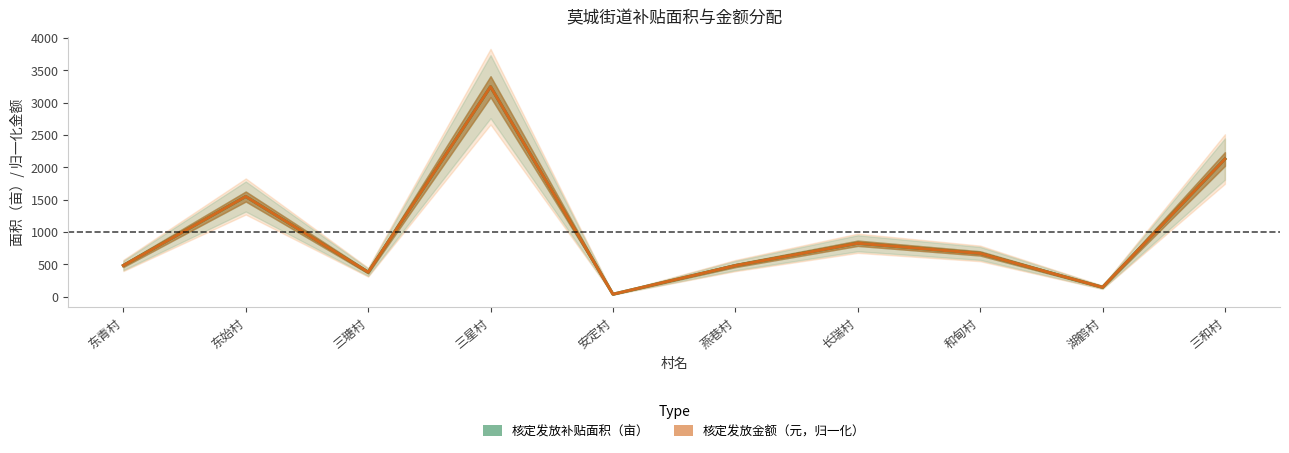

Is the value of 核定发放补贴面积（亩） at 三星村 greater than the value of 核定发放金额（元，归一化） at 东青村?

Yes